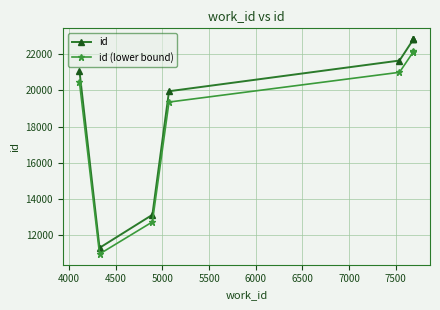

At which label is id (lower bound) closest to 16558?

5000